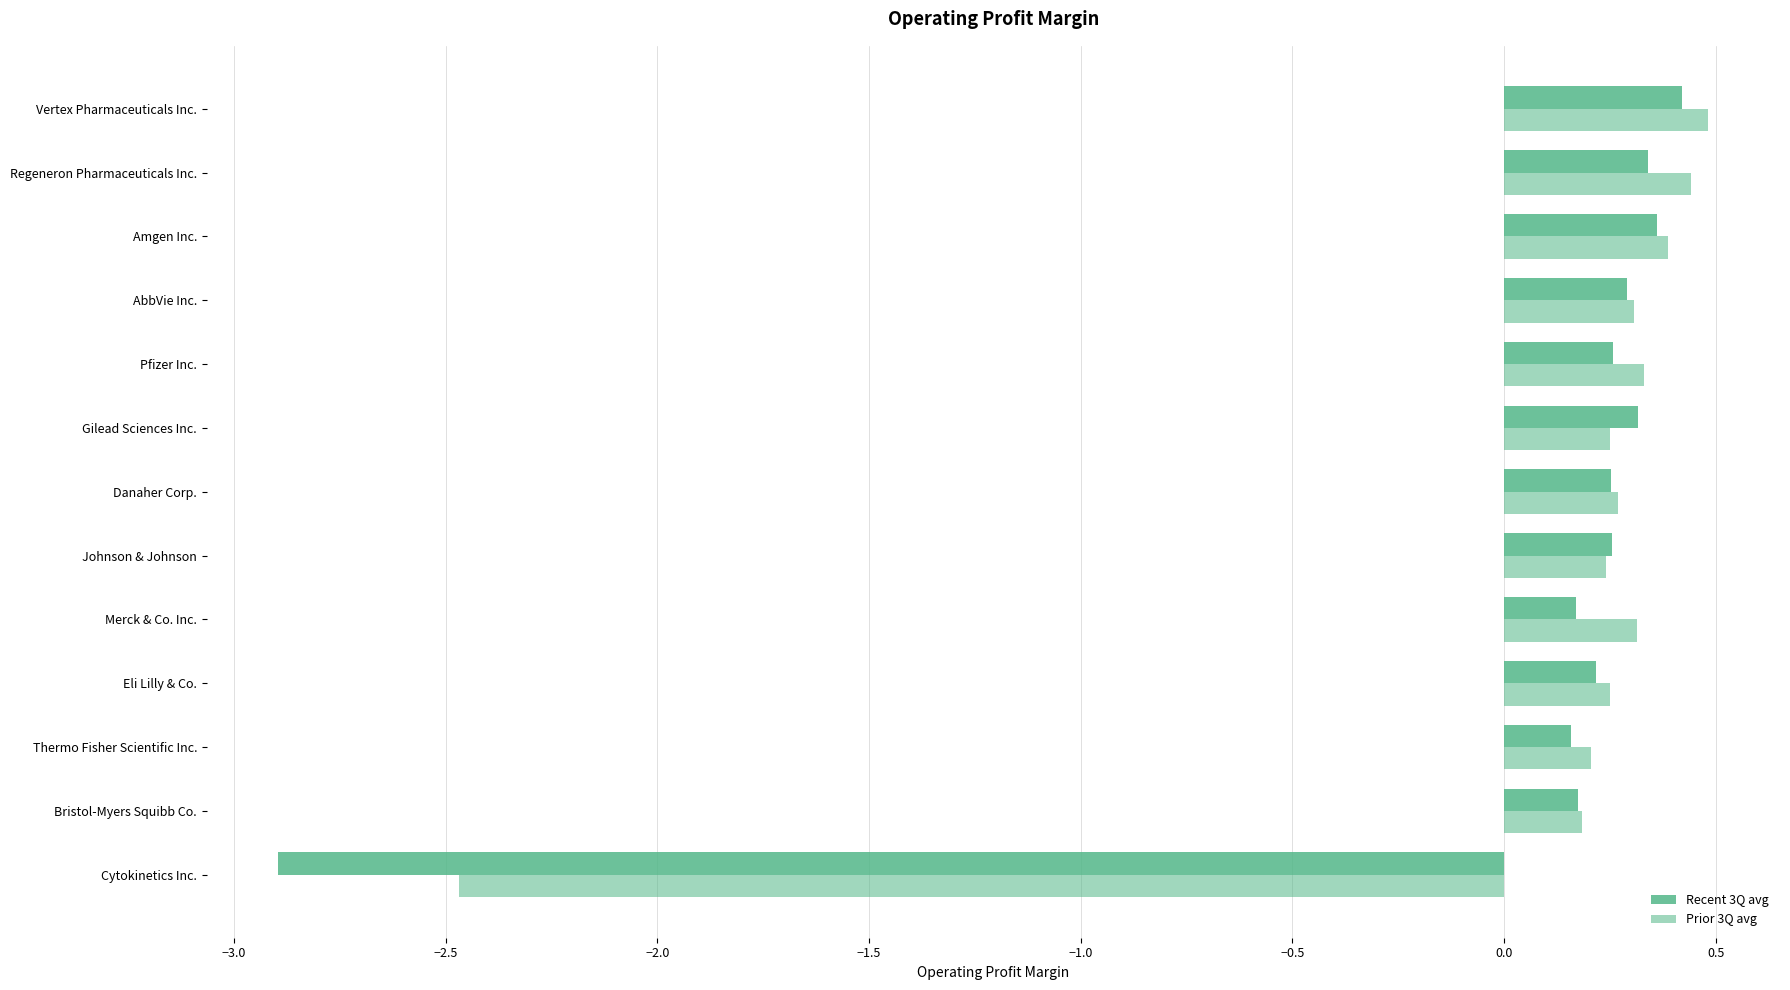

How many values in Prior 3Q avg are below zero?

1